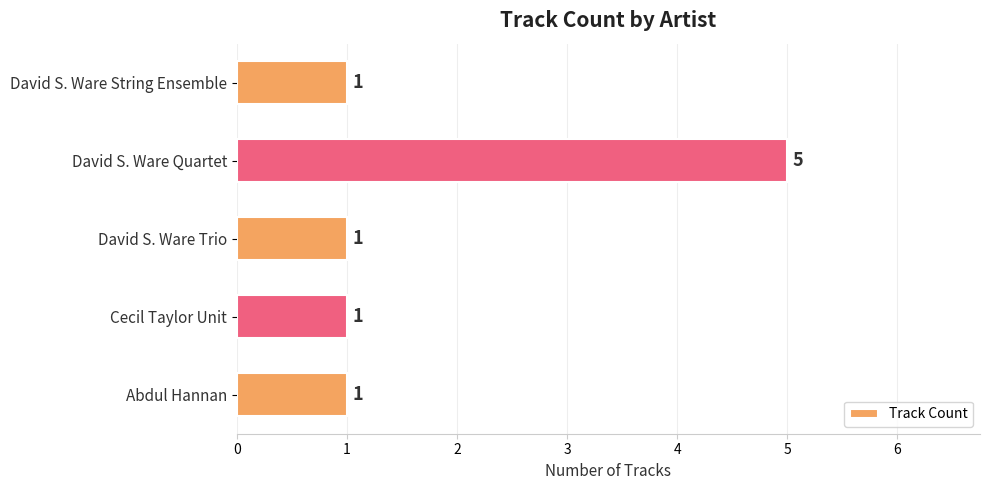

Does the chart contain any negative values?

No